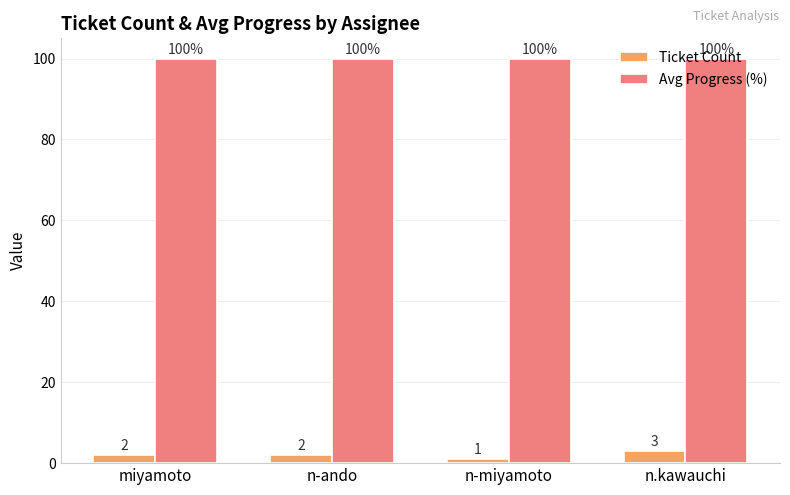

Which category has the highest value in the Ticket Count series?

n.kawauchi